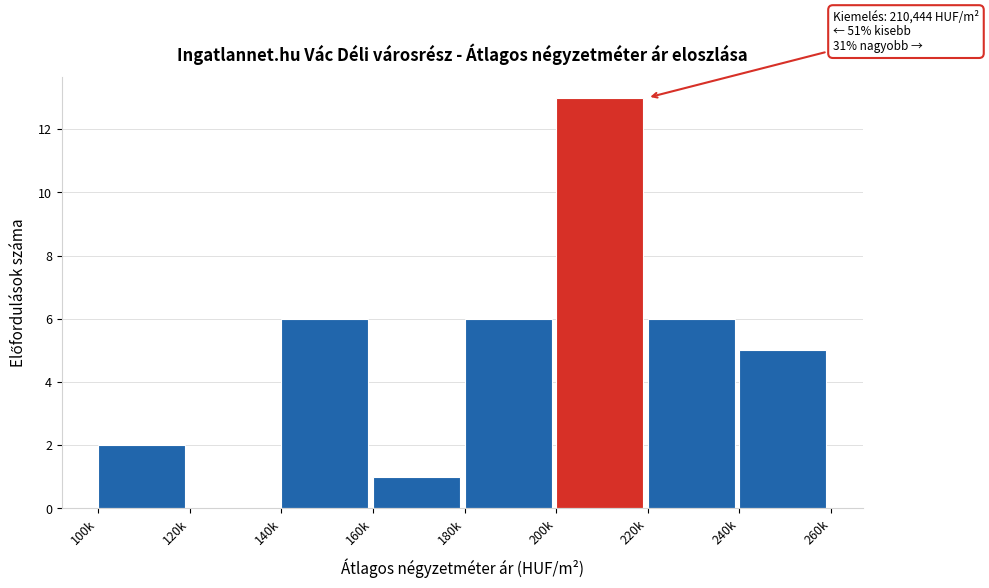

Reading left to right, transcribe all the data shown in this chart.

100k=2	120k=0	140k=6	160k=1	180k=6	200k=13	220k=6	240k=5